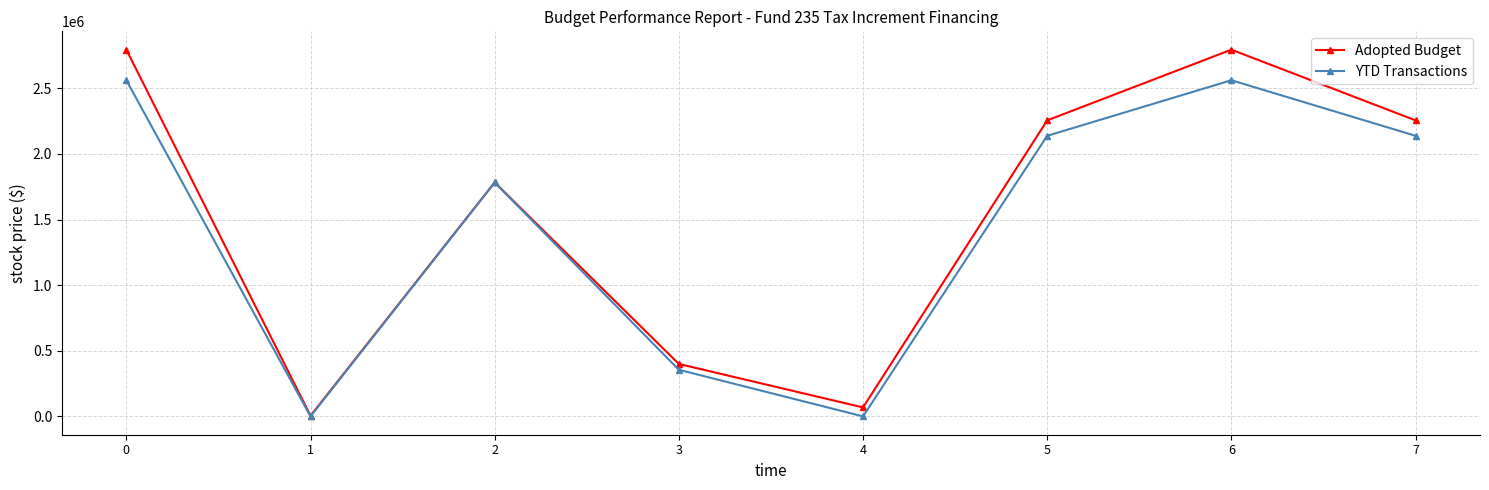

What is the difference between the YTD Transactions values at 3 and 1?

355189.3